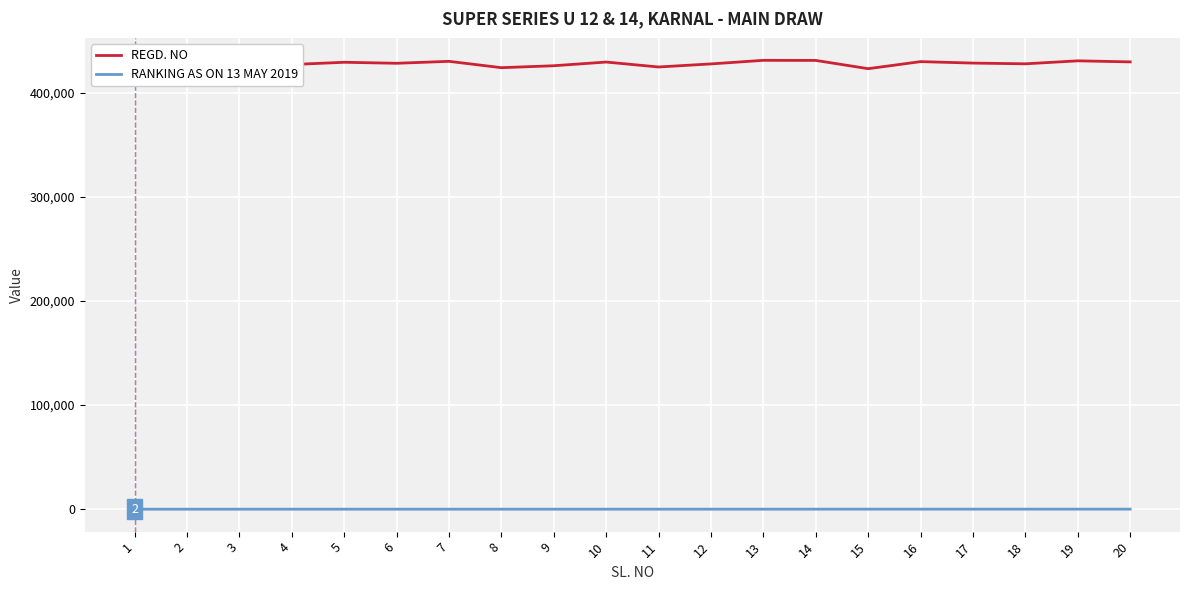

True or false: REGD. NO and RANKING AS ON 13 MAY 2019 intersect in this chart.

False